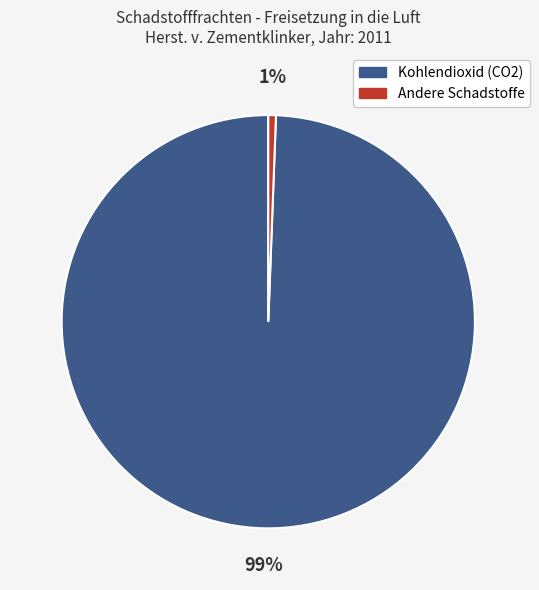

How many segments does this pie chart have?

2